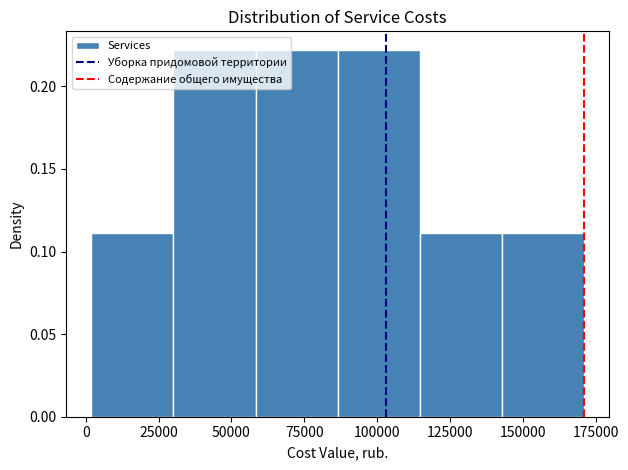

Reading left to right, list every bar in this chart as the range it spans on the x-axis followed by its height. Neither the bar edges nor the heights are printed on the chart, so give them approximately, as read against the axes.

0 to 30000: 0.11
30000 to 60000: 0.22
60000 to 85000: 0.22
85000 to 115000: 0.22
115000 to 145000: 0.11
145000 to 170000: 0.11